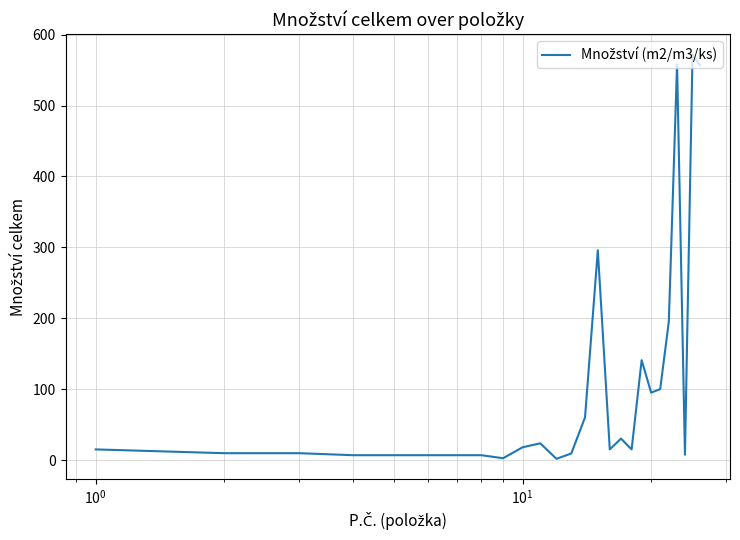

Does the chart have visible grid lines?

Yes